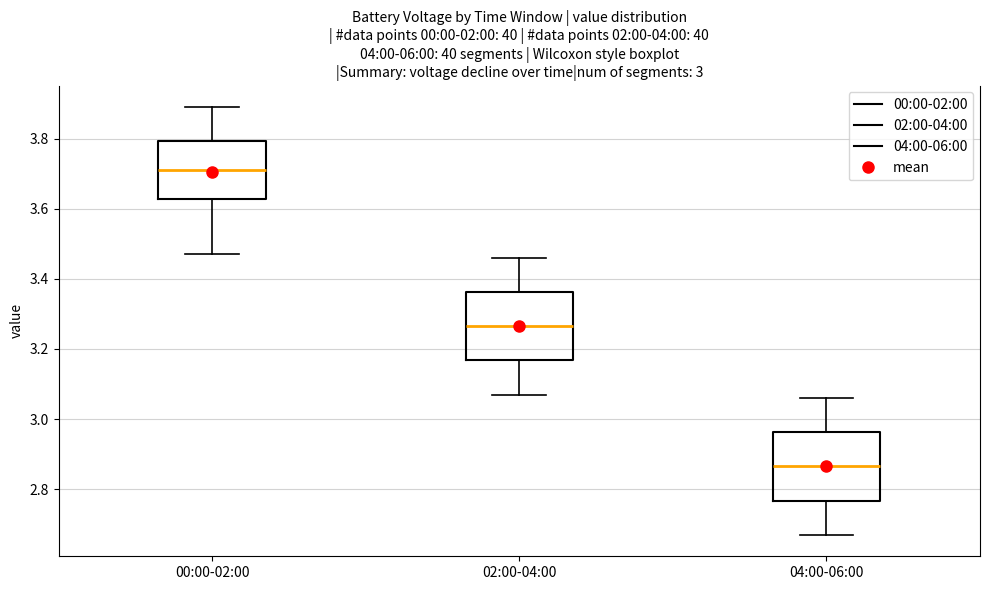

Which box's median line is the lowest?

04:00-06:00